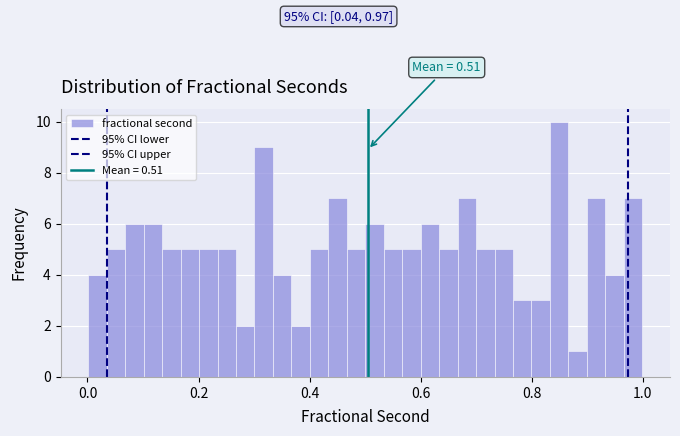

Read against the x-axis, roughly where is the centre of the tallest bar?

0.84